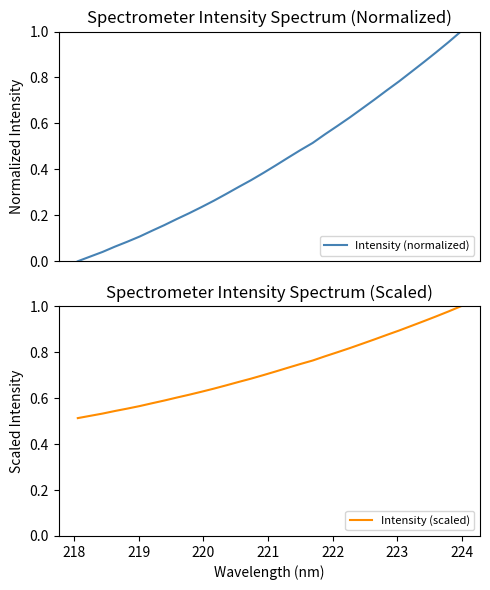

What is the average value of the Intensity (normalized) series?

0.4